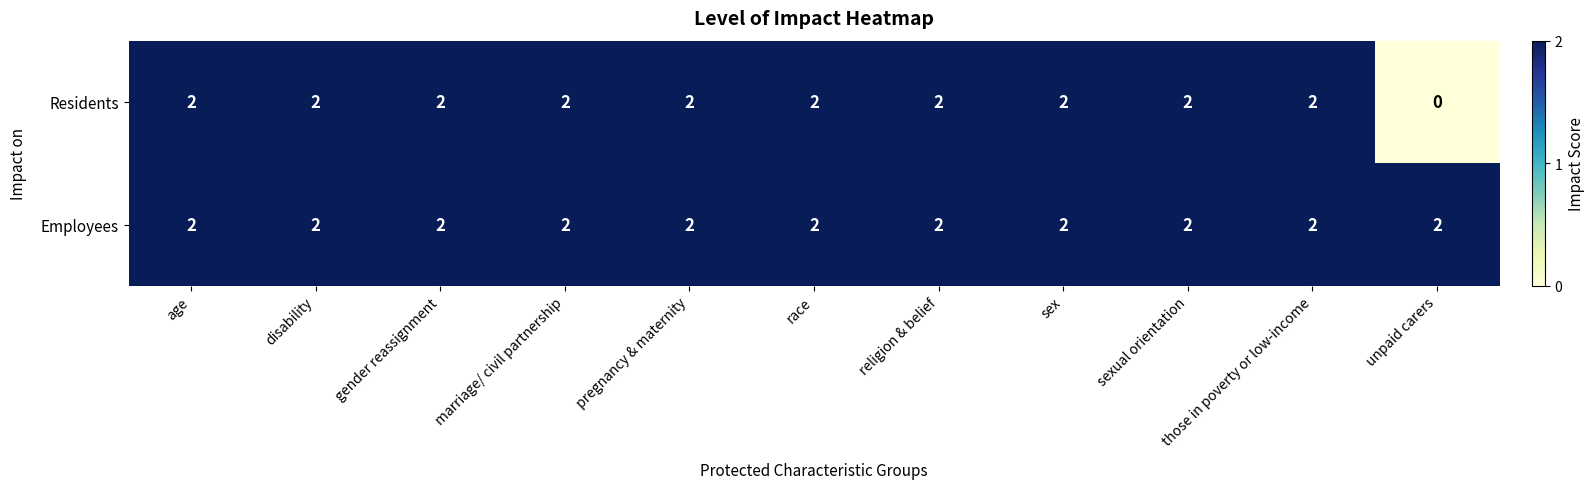

What is the sum of all Employees values?

22